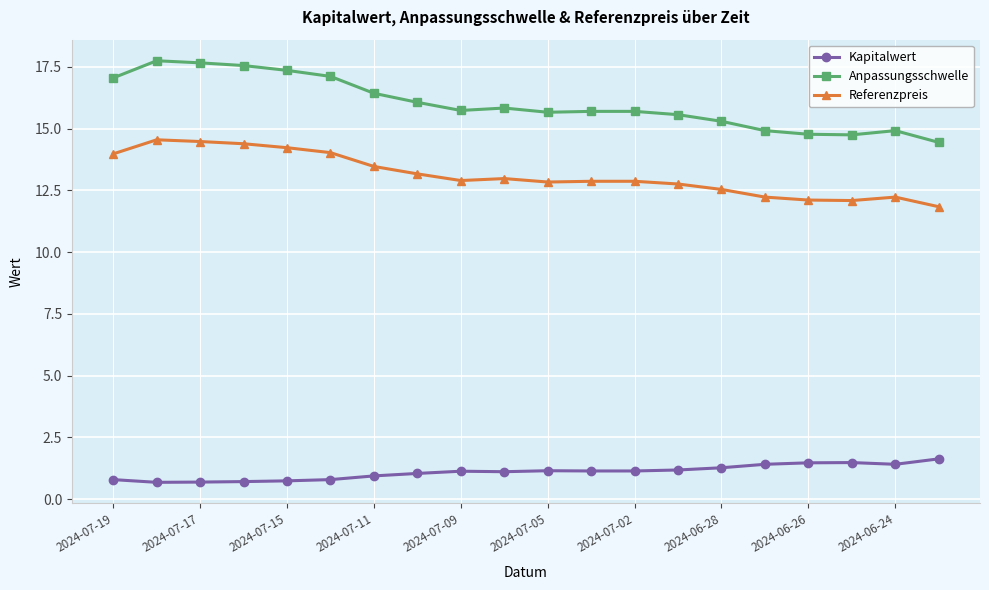

Which series has the largest total across all categories?

Anpassungsschwelle